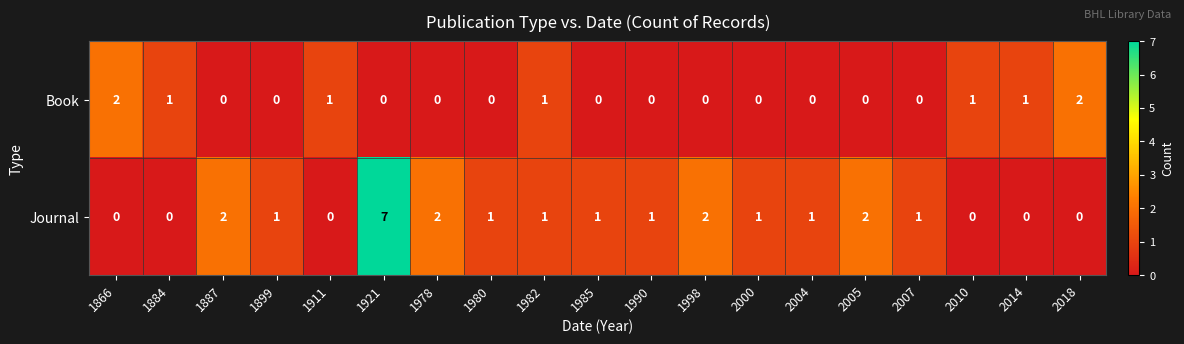

At which label does Journal reach its peak?

1921